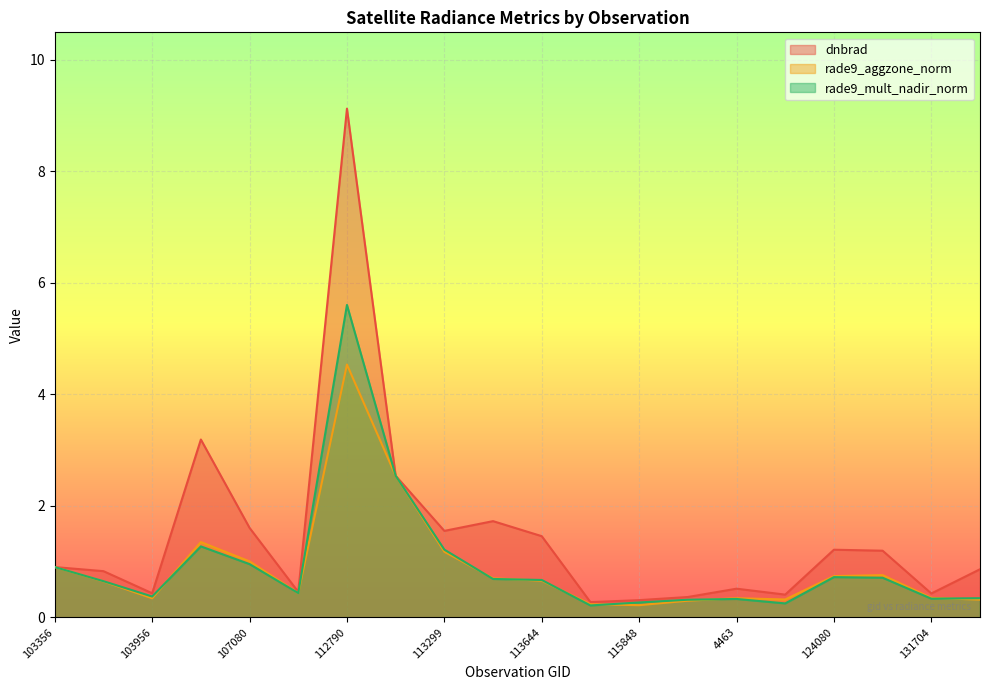

List the labels in order of rade9_mult_nadir_norm value, largest first.

112790, 113127, 1520, 113299, 107080, 103356, 124080, 131354, 2816, 113644, 854, 108307, 103956, 5363, 131704, 4463, 122288, 115848, 123011, 3347